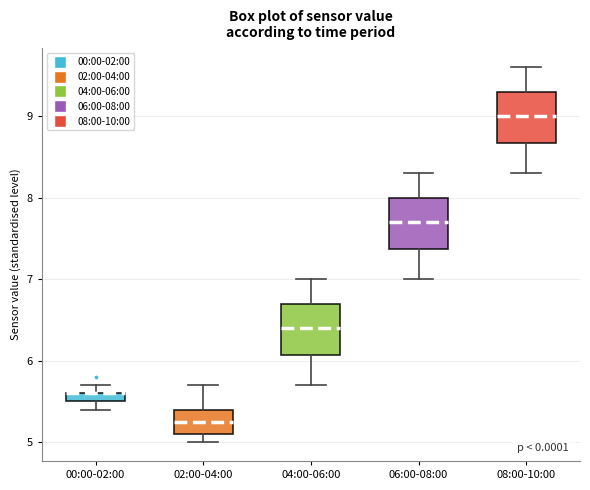

Where does the median line of the box for 08:00-10:00 sit on the y-axis? The values are not printed on the chart, so give them approximately, as read against the axis.

9.0